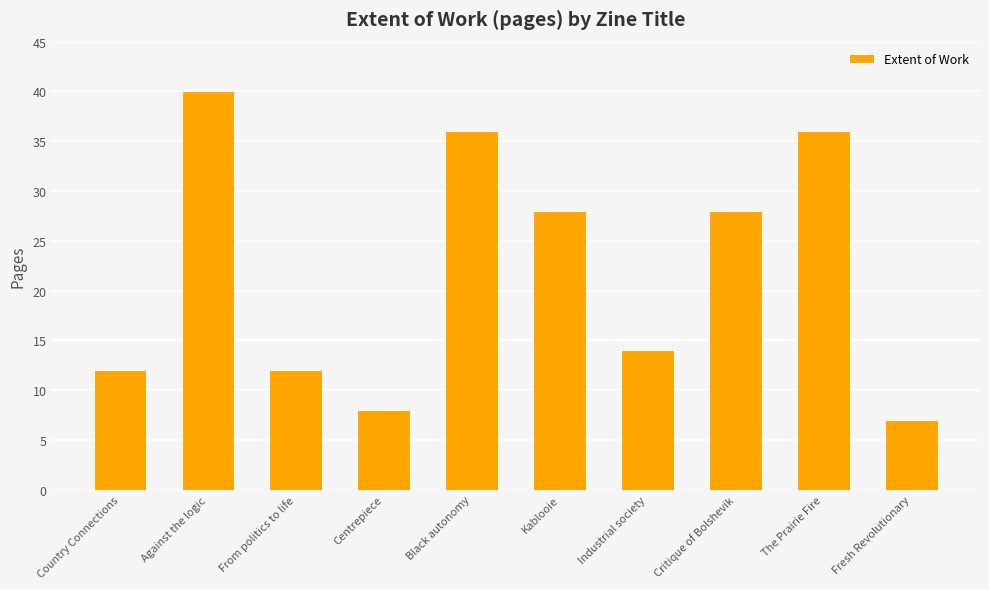

How many data points does each series have?

10